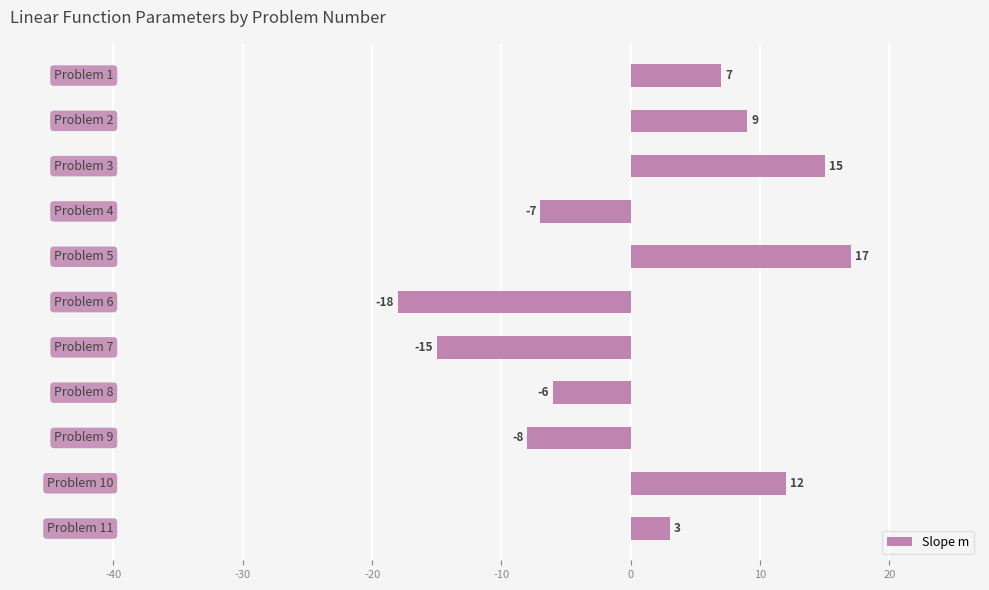

How many values are below zero?

5